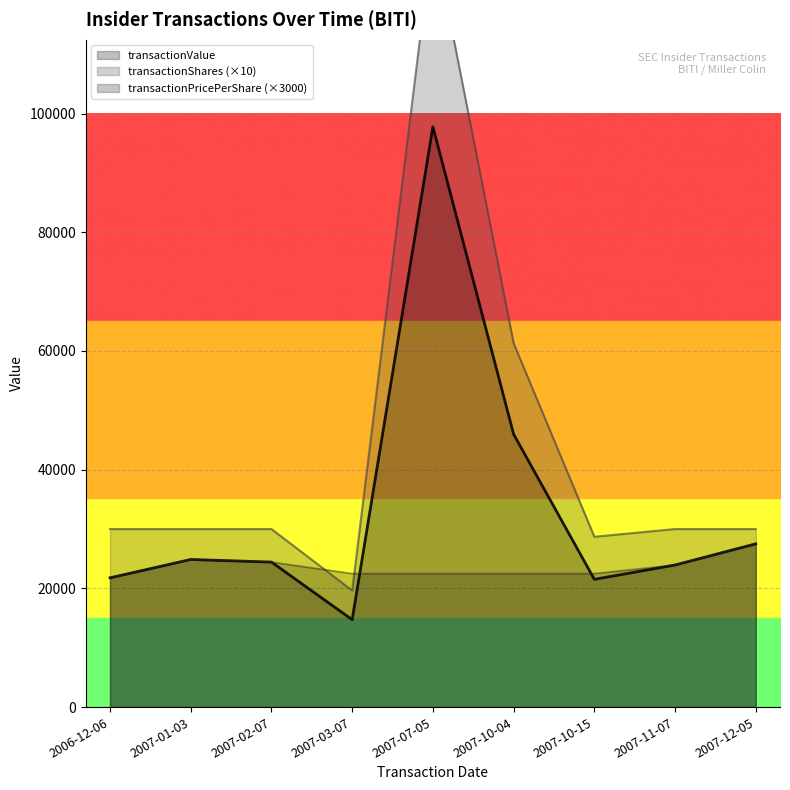

Is it true that transactionValue equals 7082.7 at 2007-02-07?

False